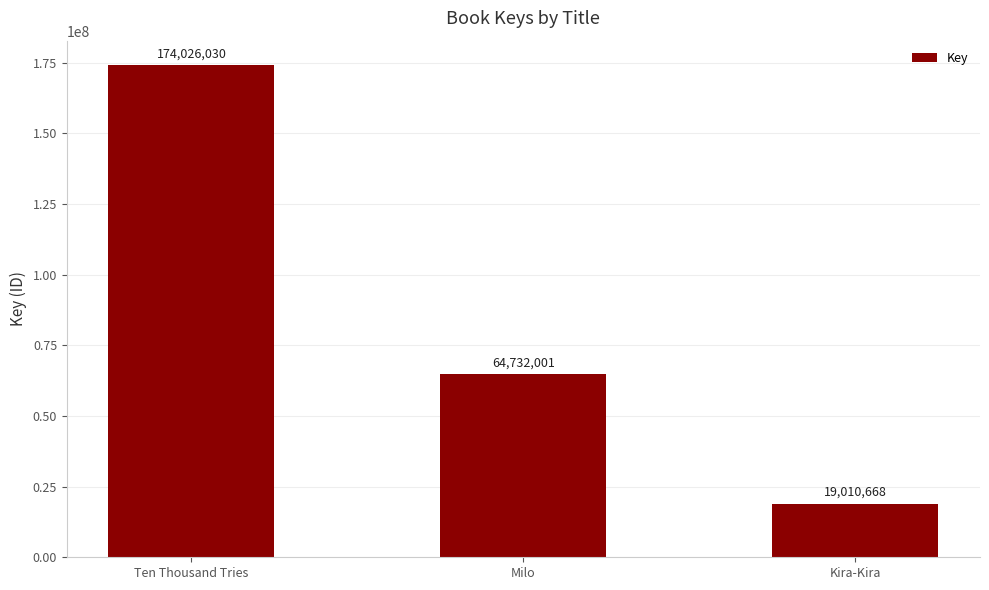

Reading left to right, list all the values displayed in this chart.

Ten Thousand Tries=174026030	Milo=64732001	Kira-Kira=19010668